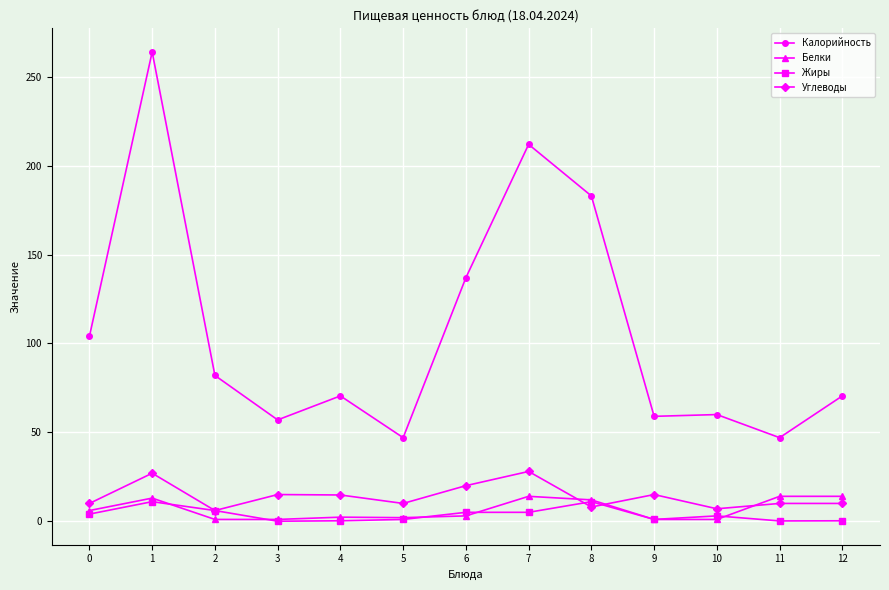

What is the difference between the maximum and minimum values in the Углеводы series?

22.0